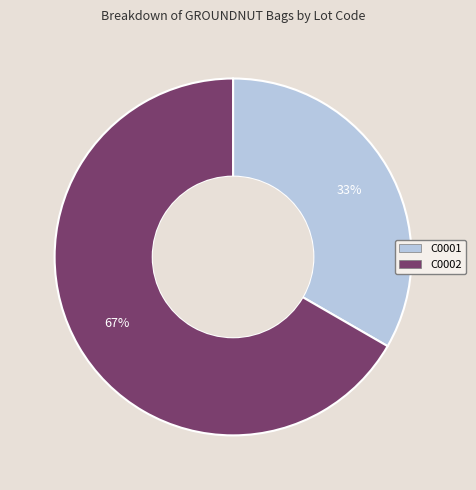

Do C0002 and C0001 together represent more than half of the pie?

Yes